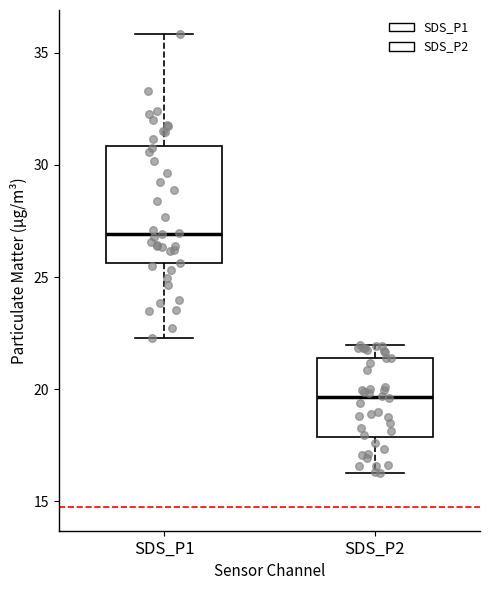

Reading left to right, read every box against the y-axis: the position of its median line, the range the box covers, and the ends of its whiskers. The values are not printed on the chart, so give them approximately, as read against the axis.

SDS_P1: median 27.0, box 25.5 to 31.0, whiskers 22.5 to 36.0
SDS_P2: median 19.5, box 18.0 to 21.5, whiskers 16.5 to 22.0